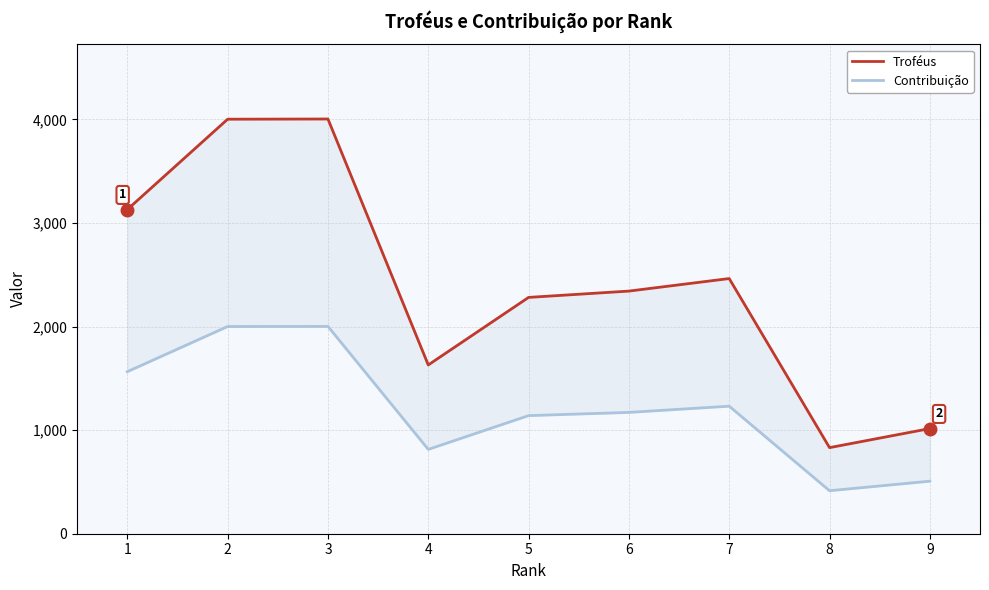

True or false: Contribuição and Troféus cross at least once.

False